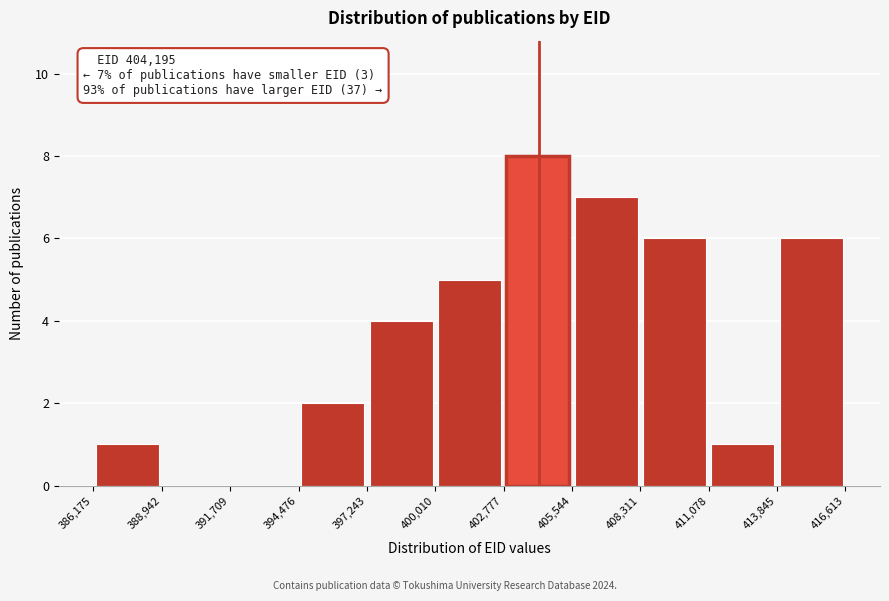

Over which range of the x-axis is the bar tallest?

402,777 to 405,544